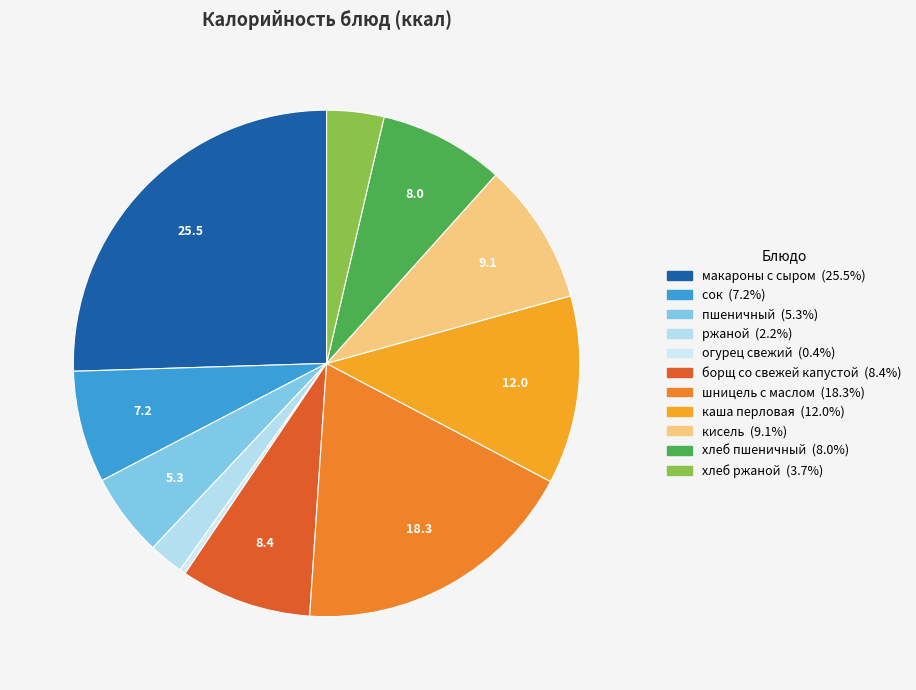

Approximately how many times larger is the value at борщ со свежей капустой compared to шницель с маслом?

0.5